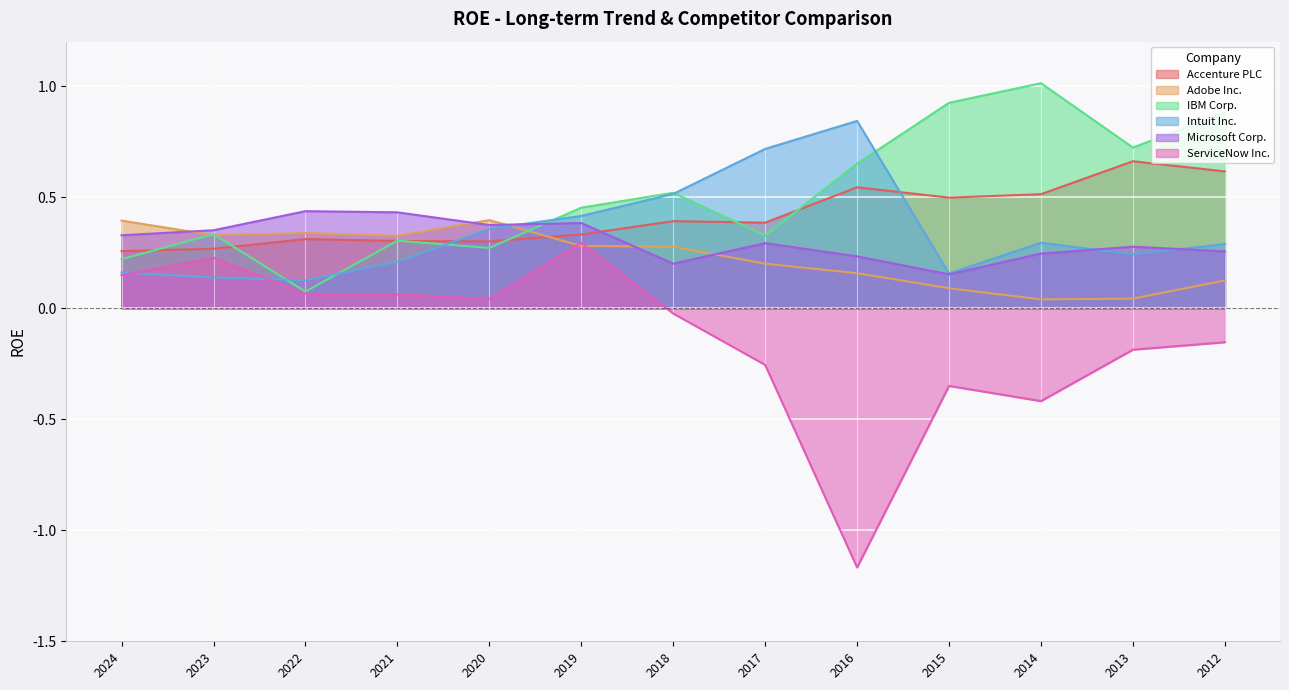

How many categories are shown in the chart?

13